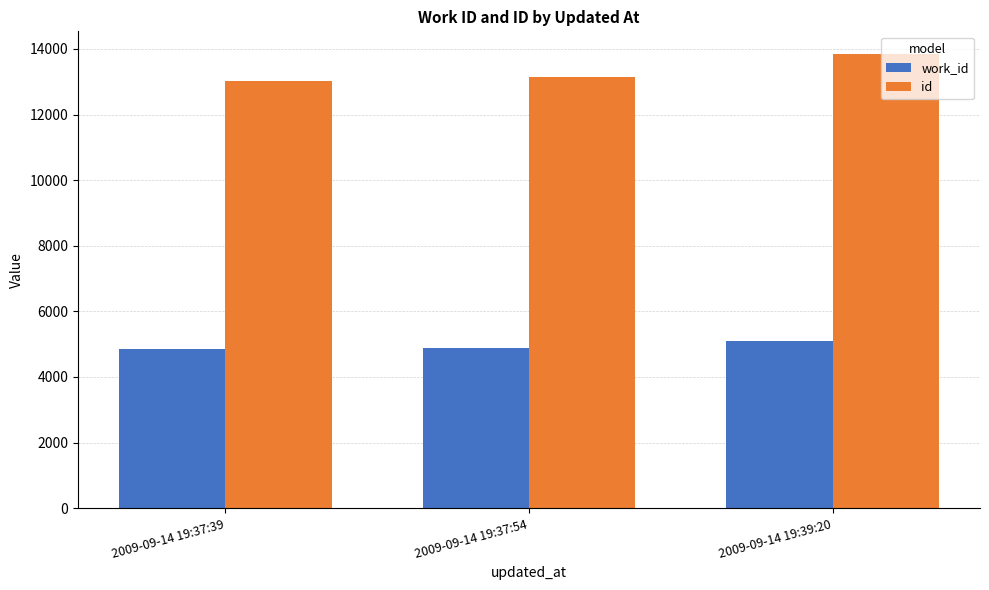

Rank the series by their maximum value, from lowest to highest.

work_id, id